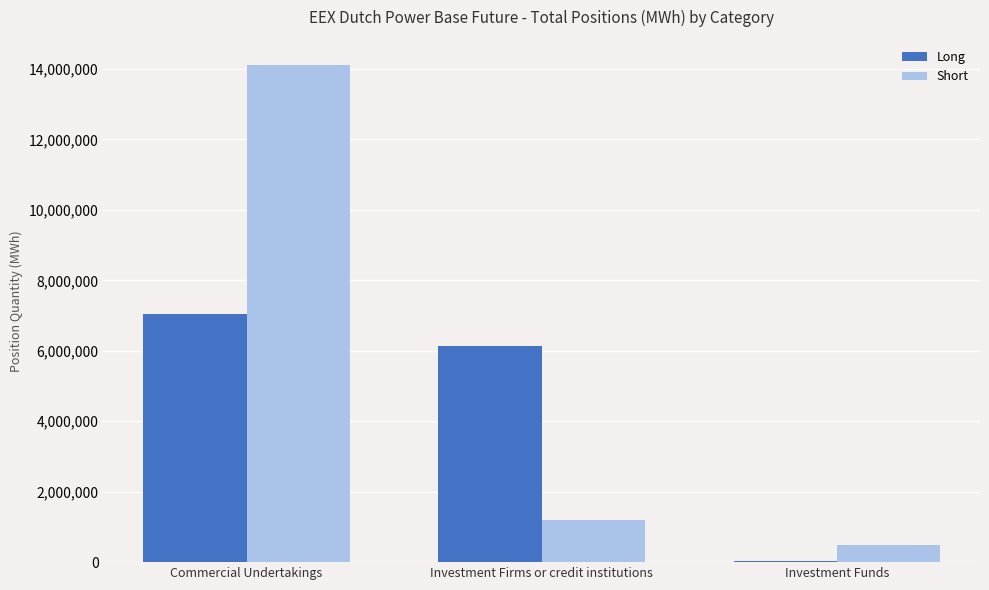

How many data points does each series have?

3